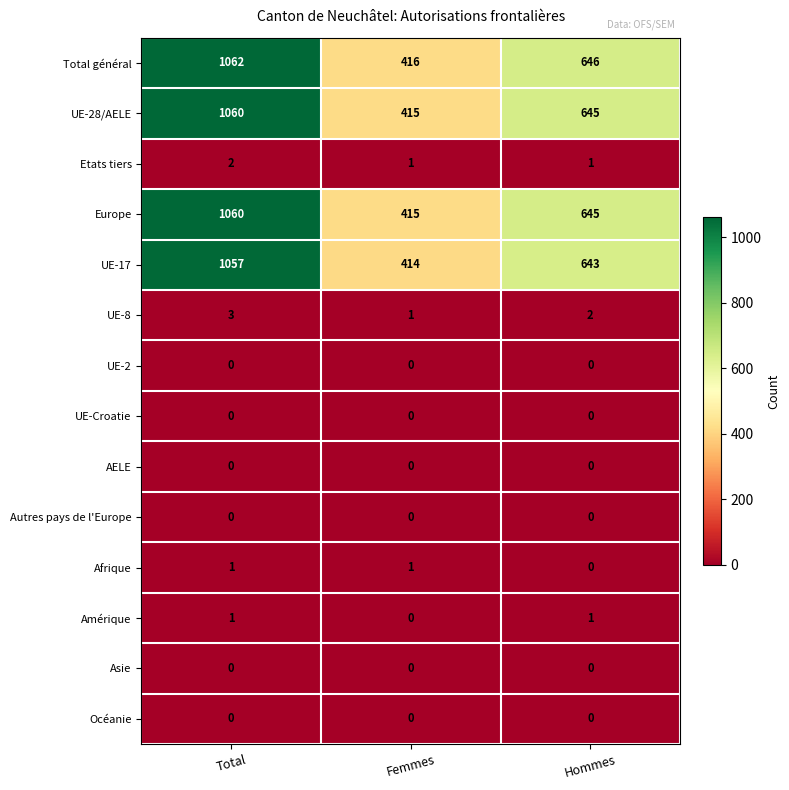

Between Total and Femmes, which series saw the biggest shift?

Total général